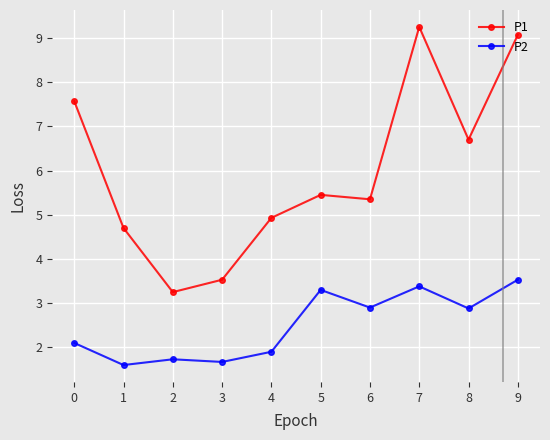

What is the difference between the maximum and minimum values in the P1 series?

6.0